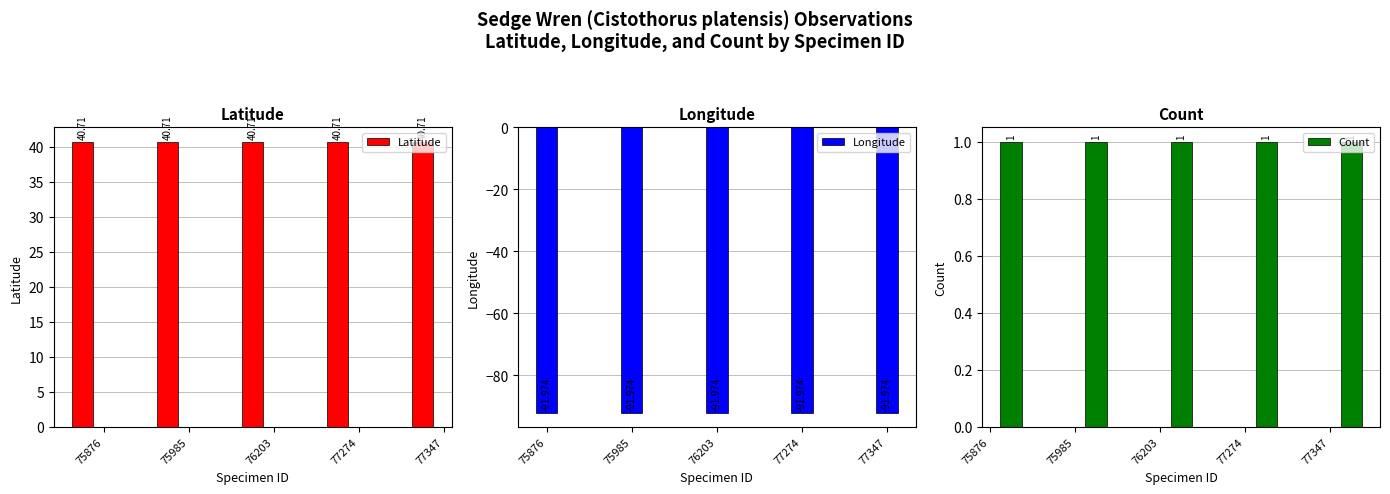

Does the chart contain stacked bars?

No